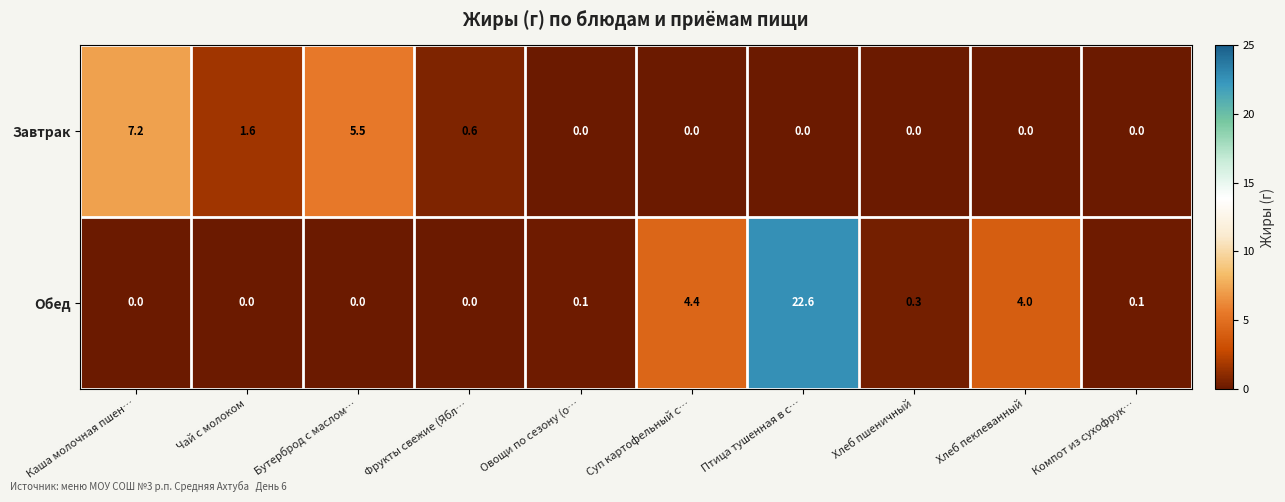

What is the greatest value displayed?

22.6